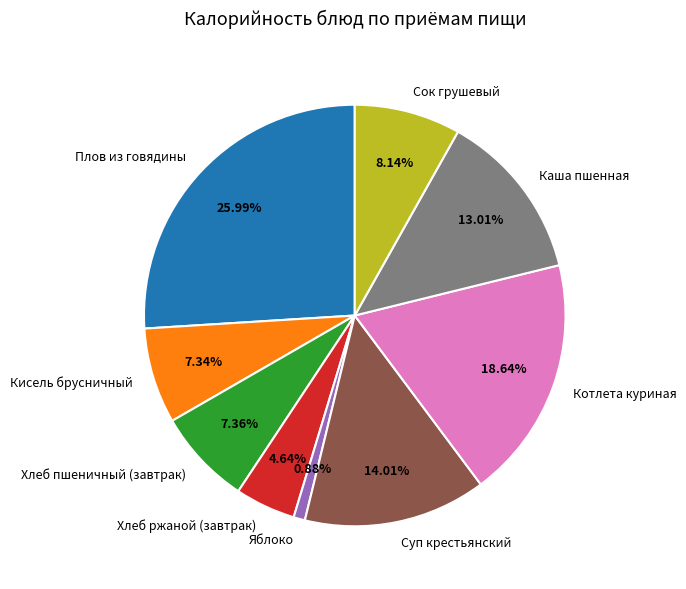

Is Хлеб ржаной (завтрак) the majority of the pie?

No